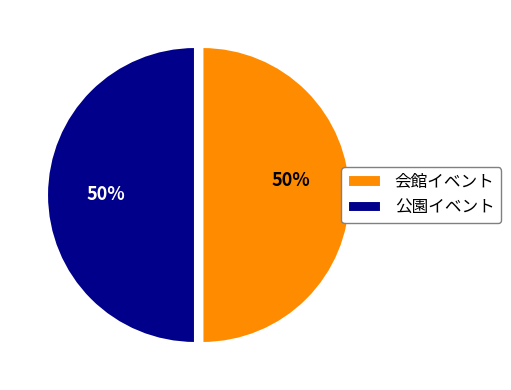

True or false: 会館イベント accounts for 64% of the total.

False